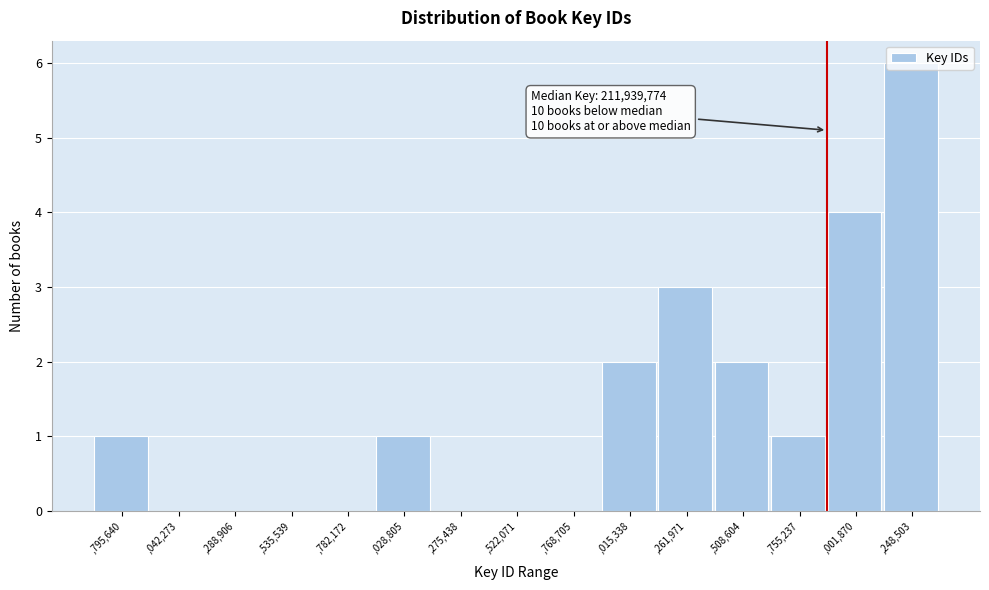

Which has a higher value, ,248,503 or ,275,438?

,248,503